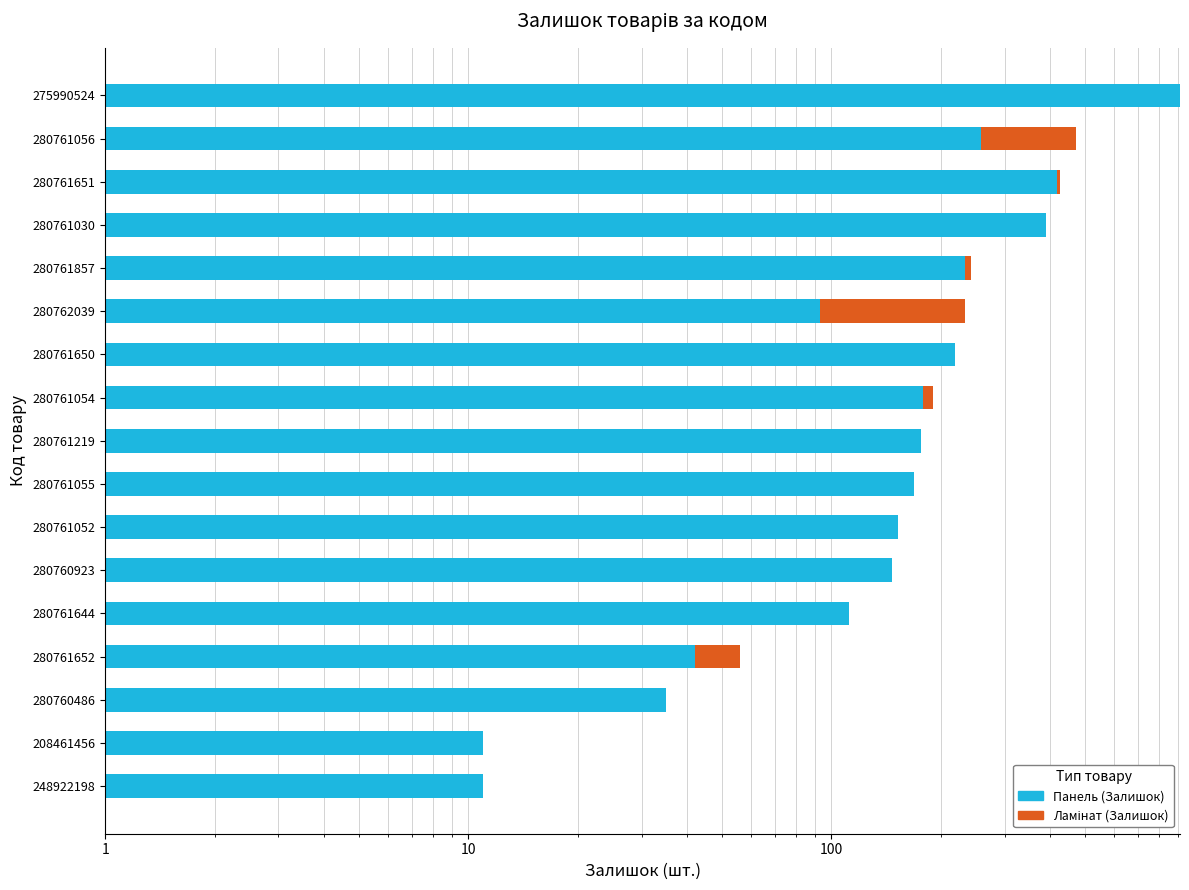

The value of Панель (Залишок) at 280760486 is 49. True or false?

False